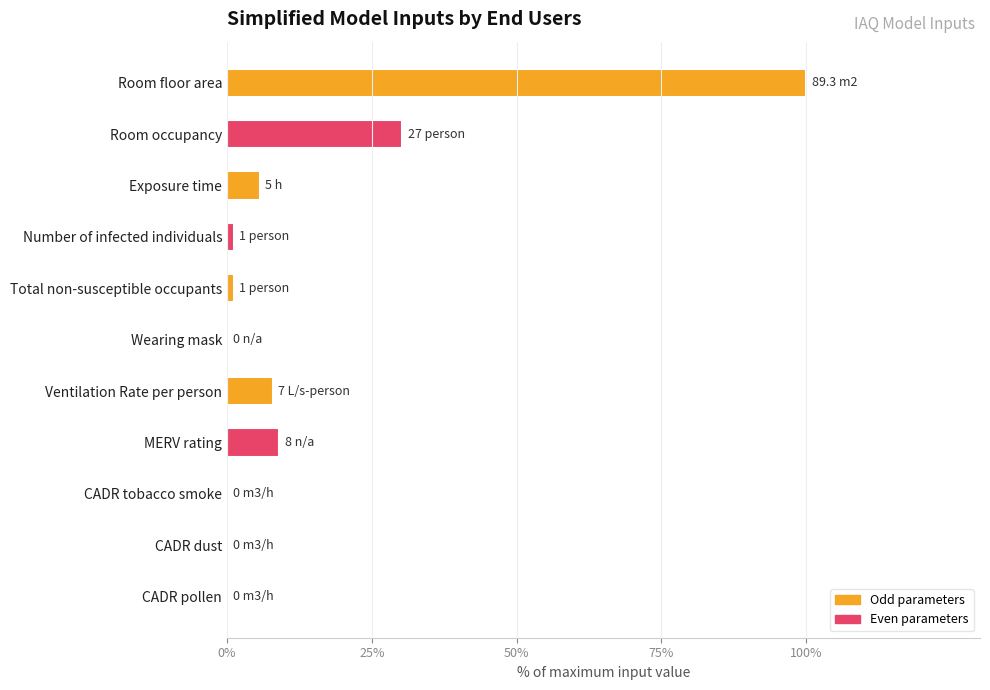

Reading top to bottom, transcribe all the data shown in this chart.

Room floor area=100.0	Room occupancy=30.2	Exposure time=5.6	Number of infected individuals=1.1	Total non-susceptible occupants=1.1	Wearing mask=0.0	Ventilation Rate per person=7.8	MERV rating=9.0	CADR tobacco smoke=0.0	CADR dust=0.0	CADR pollen=0.0